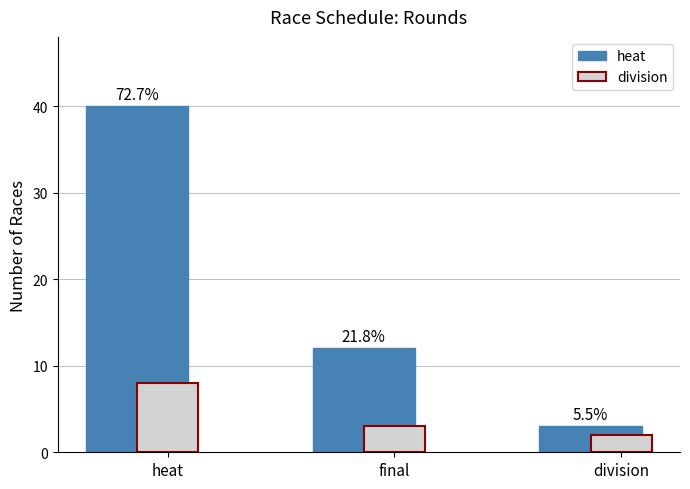

Are the bars grouped side by side (vs. stacked)?

Yes